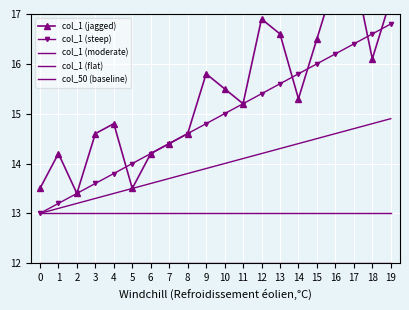

What is the difference between the second highest and second lowest values in the col_1 (moderate) series?

1.7